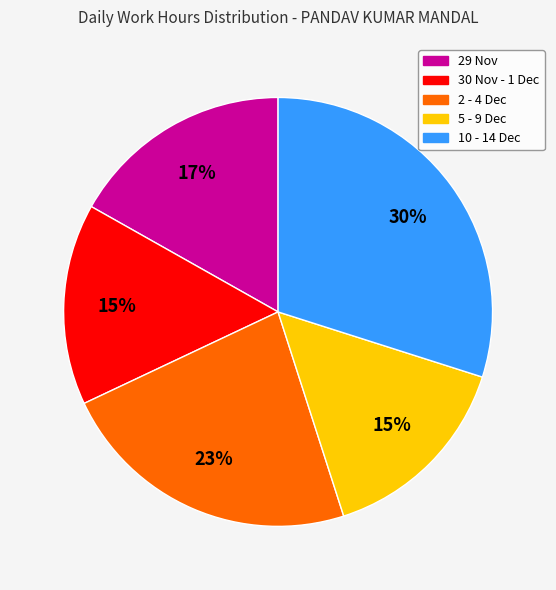

Does any single category account for the majority?

No